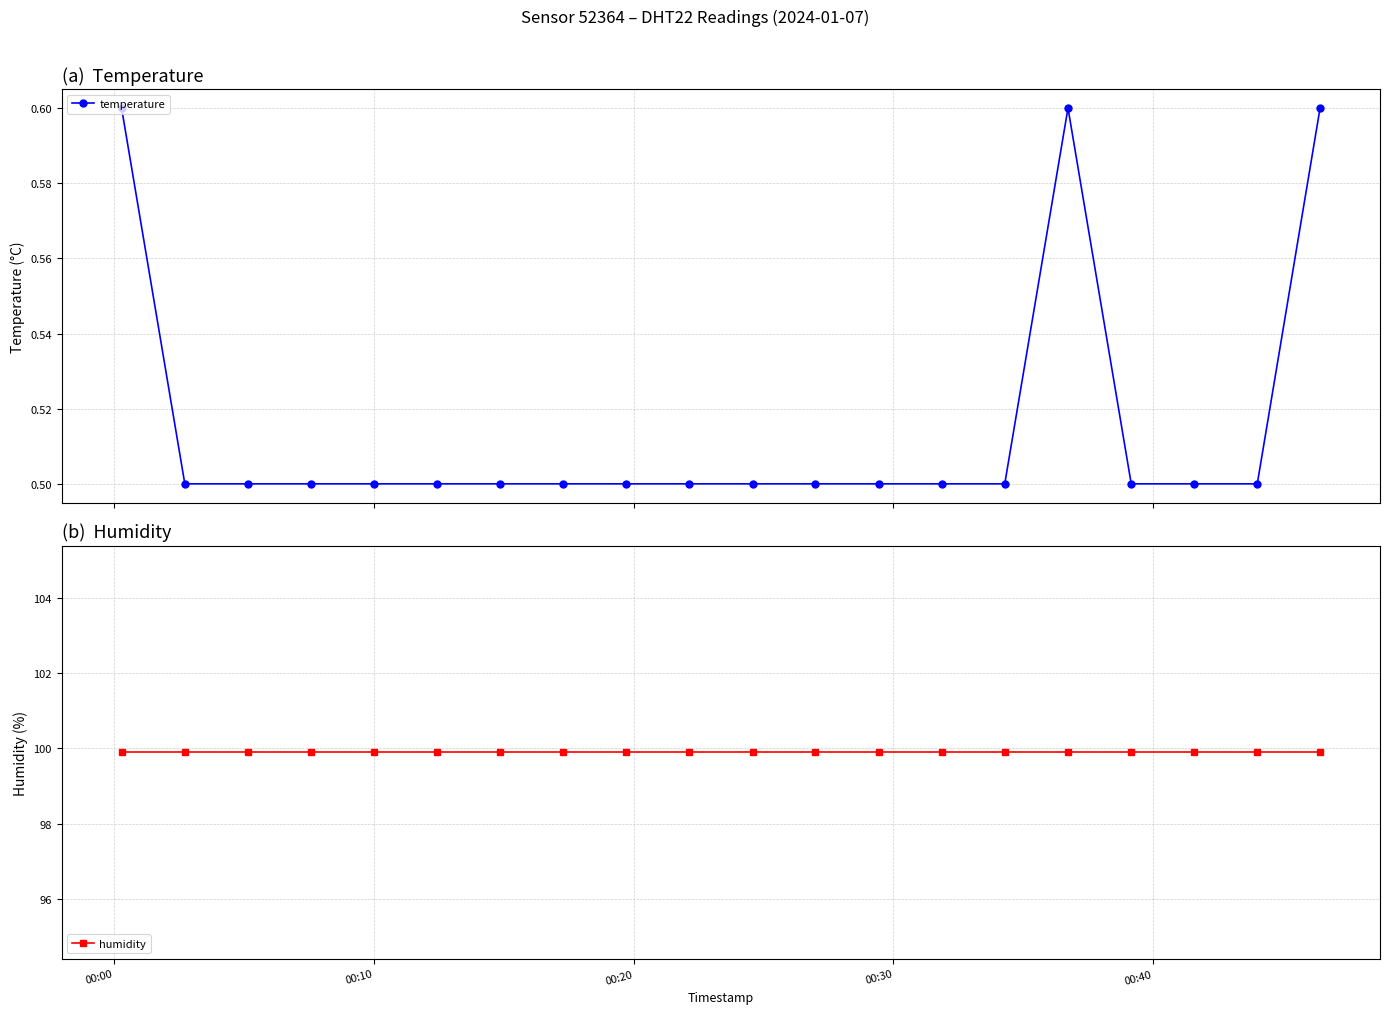

Does the chart display data point markers on the line(s)?

Yes